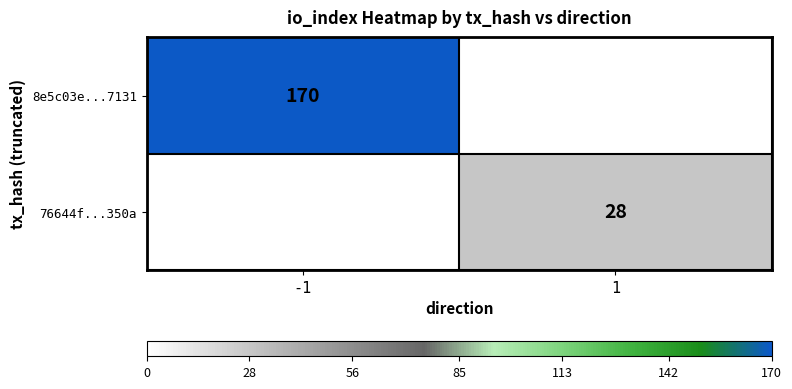

The value of 8e5c03e...7131 at -1 is 252. True or false?

False